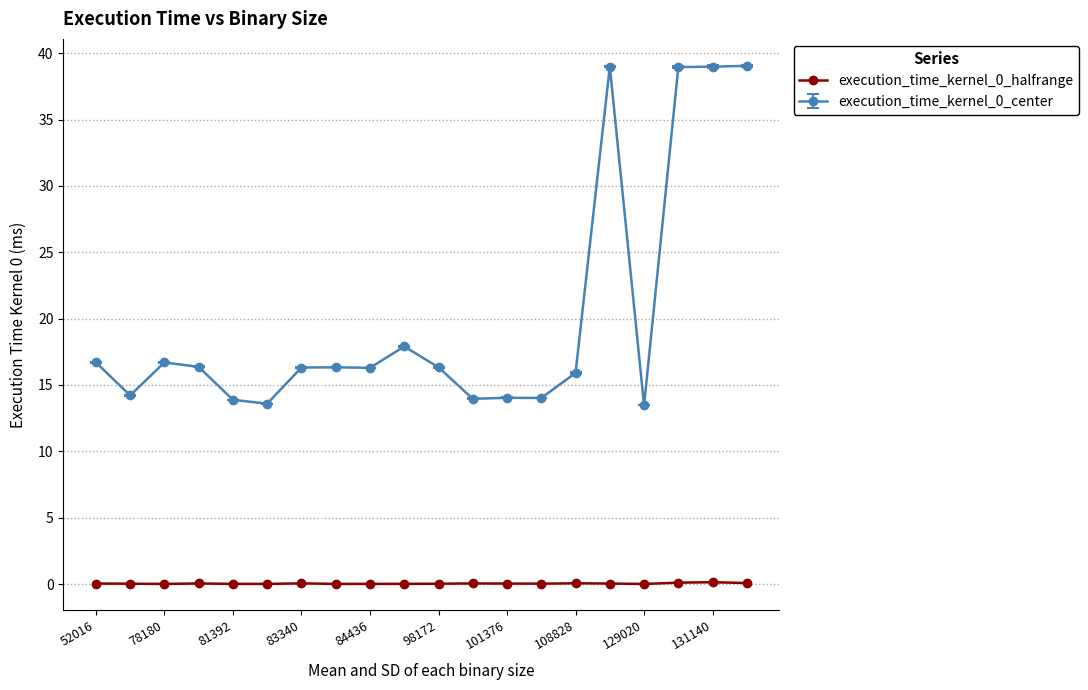

What is the average value of the execution_time_kernel_0_center series?

20.1